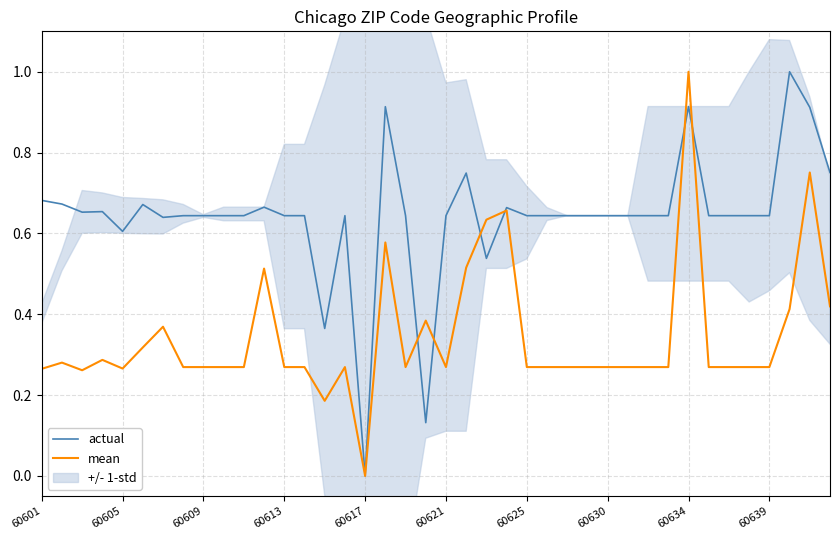

Read the mean value at 60634.

1.0